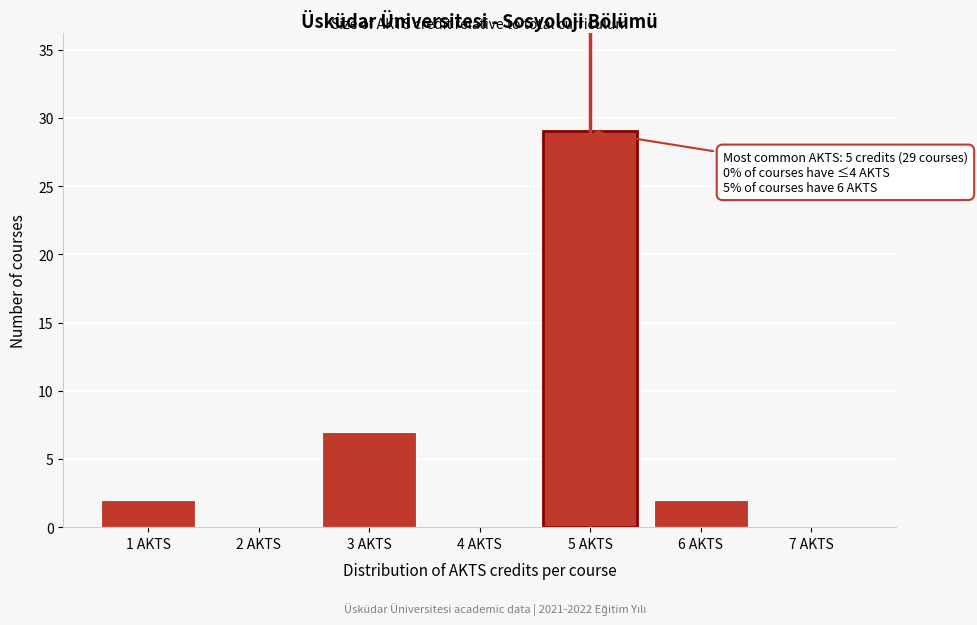

Reading left to right, list all the values displayed in this chart.

1 AKTS=2	2 AKTS=0	3 AKTS=7	4 AKTS=0	5 AKTS=29	6 AKTS=2	7 AKTS=0